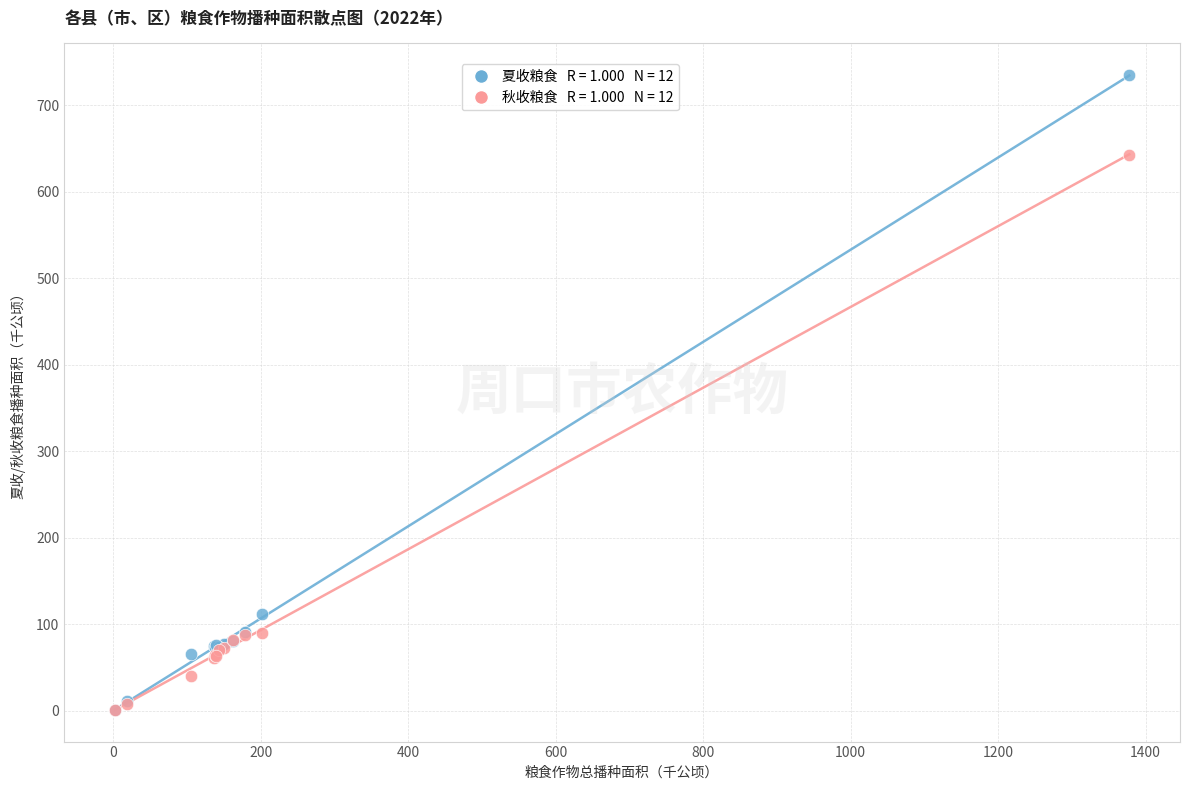

Across all series, what Y value is closest to 367?

111.7